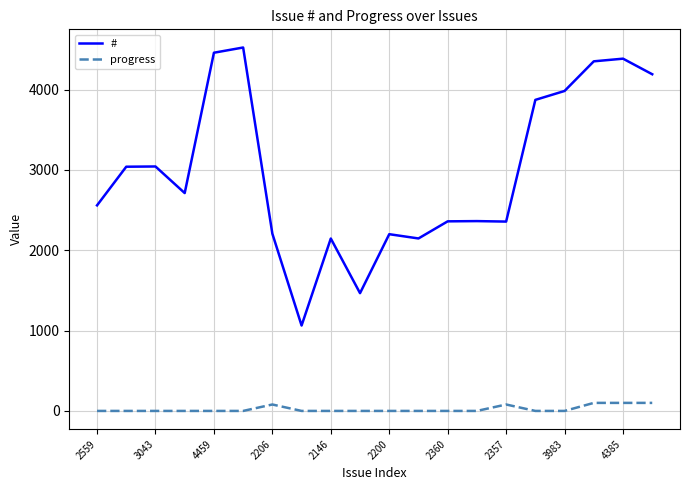

What is the lowest value of the # series?

1063